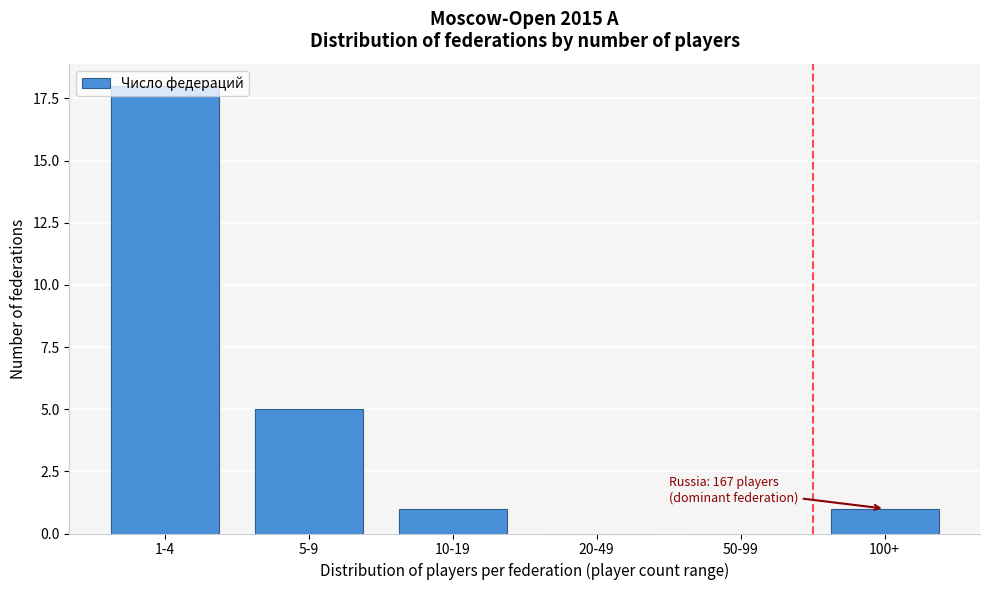

What is the sum of all values?

25